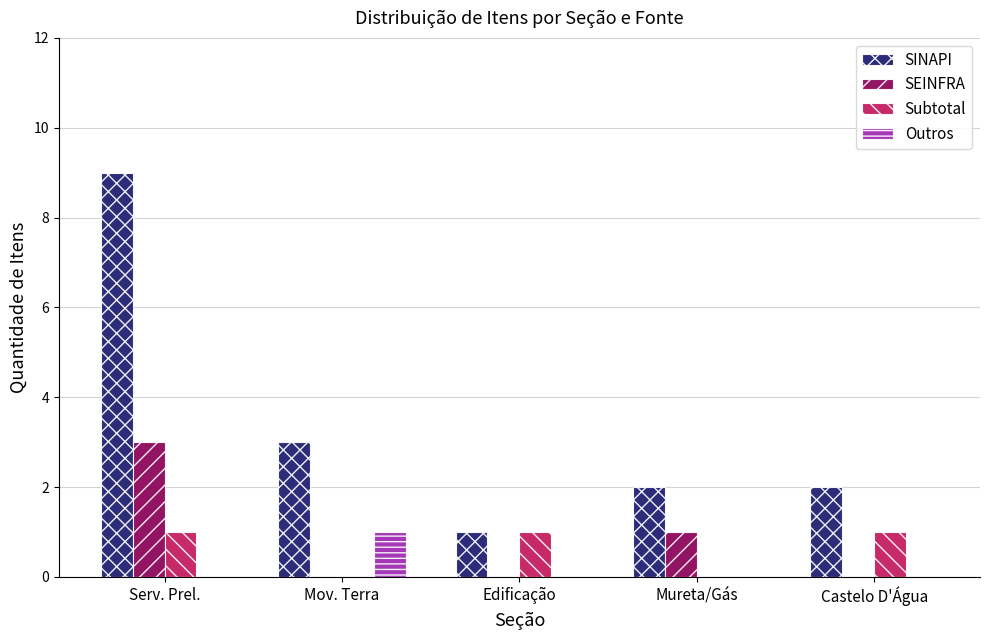

Reading left to right, transcribe all the data shown in this chart.

SINAPI: 9	3	1	2	2
SEINFRA: 3	0	0	1	0
Subtotal: 1	0	1	0	1
Outros: 0	1	0	0	0